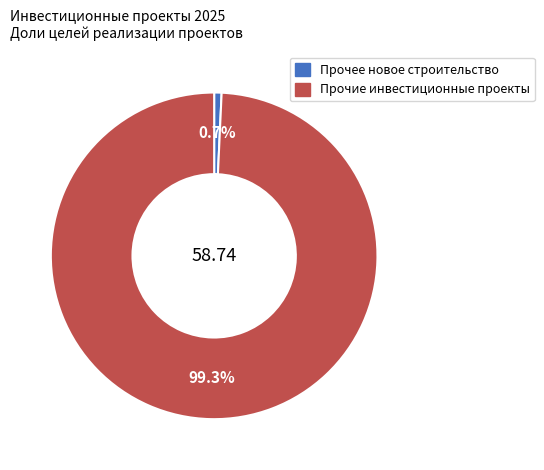

Is there any slice that represents more than half of the pie?

Yes